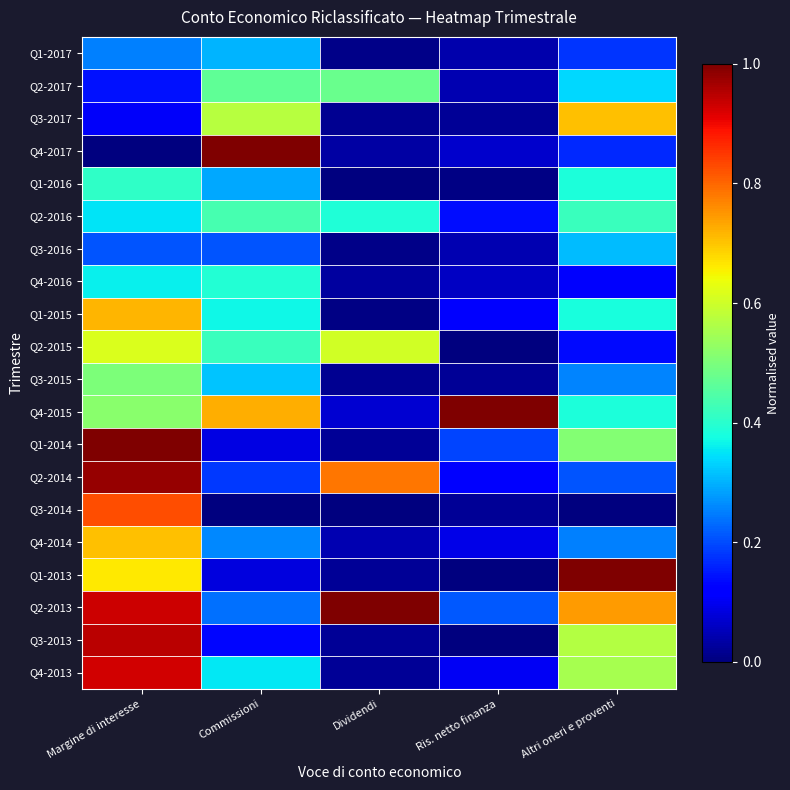

Reading left to right, extract all data points from this chart.

Q1-2017: Margine di interesse=0.3	Commissioni=0.3	Dividendi=0.0	Ris. netto finanza=0.0	Altri oneri e proventi=0.2
Q2-2017: Margine di interesse=0.1	Commissioni=0.5	Dividendi=0.5	Ris. netto finanza=0.0	Altri oneri e proventi=0.3
Q3-2017: Margine di interesse=0.1	Commissioni=0.6	Dividendi=0.0	Ris. netto finanza=0.0	Altri oneri e proventi=0.7
Q4-2017: Margine di interesse=0.0	Commissioni=1.0	Dividendi=0.0	Ris. netto finanza=0.1	Altri oneri e proventi=0.2
Q1-2016: Margine di interesse=0.4	Commissioni=0.3	Dividendi=0.0	Ris. netto finanza=0.0	Altri oneri e proventi=0.4
Q2-2016: Margine di interesse=0.3	Commissioni=0.4	Dividendi=0.4	Ris. netto finanza=0.1	Altri oneri e proventi=0.4
Q3-2016: Margine di interesse=0.2	Commissioni=0.2	Dividendi=0.0	Ris. netto finanza=0.0	Altri oneri e proventi=0.3
Q4-2016: Margine di interesse=0.4	Commissioni=0.4	Dividendi=0.0	Ris. netto finanza=0.1	Altri oneri e proventi=0.1
Q1-2015: Margine di interesse=0.7	Commissioni=0.4	Dividendi=0.0	Ris. netto finanza=0.1	Altri oneri e proventi=0.4
Q2-2015: Margine di interesse=0.6	Commissioni=0.4	Dividendi=0.6	Ris. netto finanza=0.0	Altri oneri e proventi=0.1
Q3-2015: Margine di interesse=0.5	Commissioni=0.3	Dividendi=0.0	Ris. netto finanza=0.0	Altri oneri e proventi=0.3
Q4-2015: Margine di interesse=0.5	Commissioni=0.7	Dividendi=0.1	Ris. netto finanza=1.0	Altri oneri e proventi=0.4
Q1-2014: Margine di interesse=1.0	Commissioni=0.1	Dividendi=0.0	Ris. netto finanza=0.2	Altri oneri e proventi=0.5
Q2-2014: Margine di interesse=1.0	Commissioni=0.2	Dividendi=0.8	Ris. netto finanza=0.1	Altri oneri e proventi=0.2
Q3-2014: Margine di interesse=0.8	Commissioni=0.0	Dividendi=0.0	Ris. netto finanza=0.0	Altri oneri e proventi=0.0
Q4-2014: Margine di interesse=0.7	Commissioni=0.3	Dividendi=0.0	Ris. netto finanza=0.1	Altri oneri e proventi=0.3
Q1-2013: Margine di interesse=0.7	Commissioni=0.1	Dividendi=0.0	Ris. netto finanza=0.0	Altri oneri e proventi=1.0
Q2-2013: Margine di interesse=0.9	Commissioni=0.2	Dividendi=1.0	Ris. netto finanza=0.2	Altri oneri e proventi=0.7
Q3-2013: Margine di interesse=0.9	Commissioni=0.1	Dividendi=0.0	Ris. netto finanza=0.0	Altri oneri e proventi=0.6
Q4-2013: Margine di interesse=0.9	Commissioni=0.4	Dividendi=0.0	Ris. netto finanza=0.1	Altri oneri e proventi=0.6